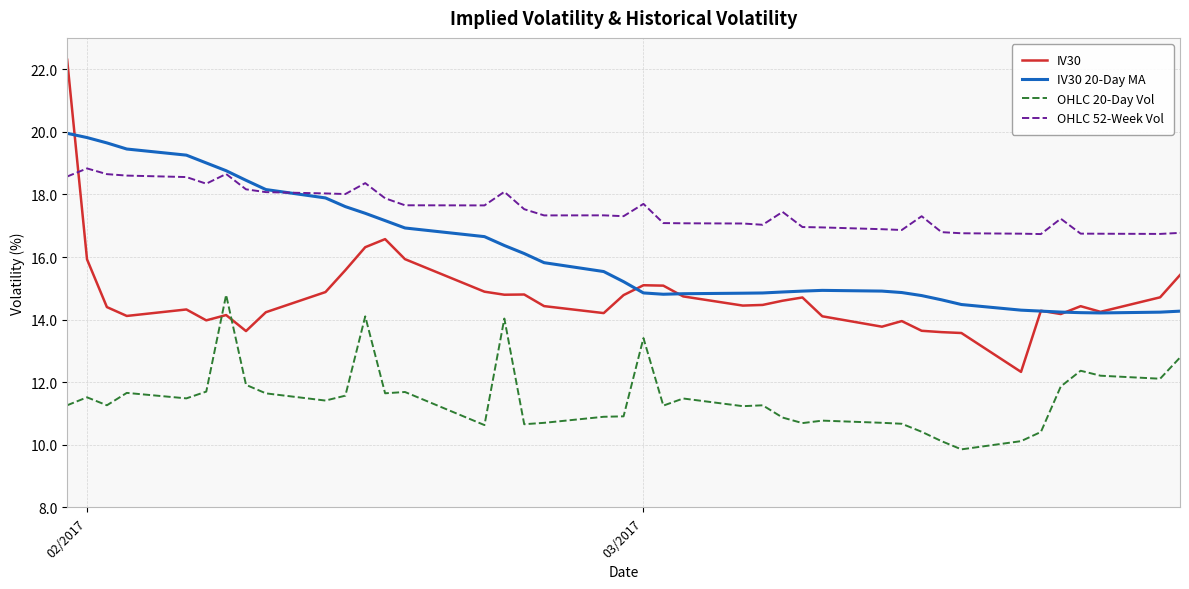

What is the maximum value shown in the chart?

22.3